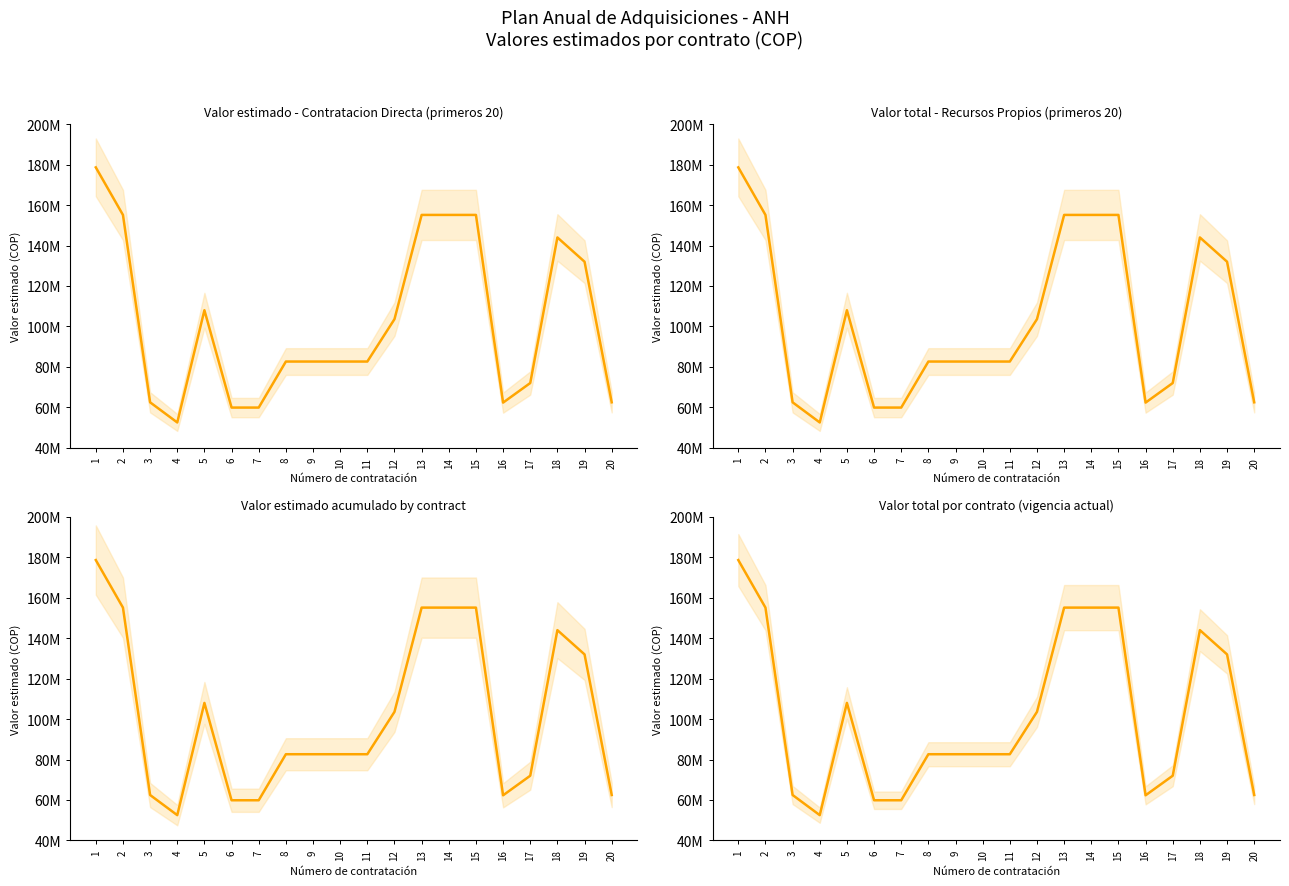

How many interior local peaks (higher than both neighbors) does the data have?

2